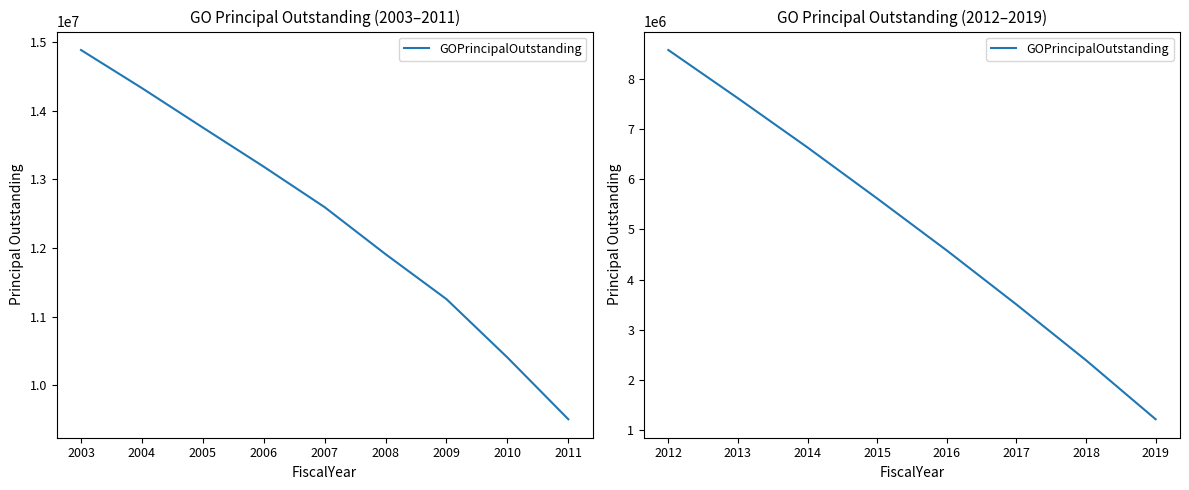

What is the difference between the maximum and minimum values?

7350000